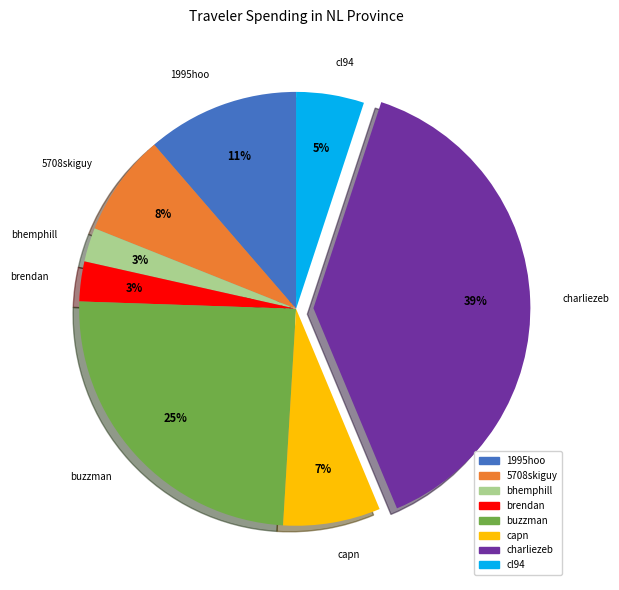

How many segments does this pie chart have?

8